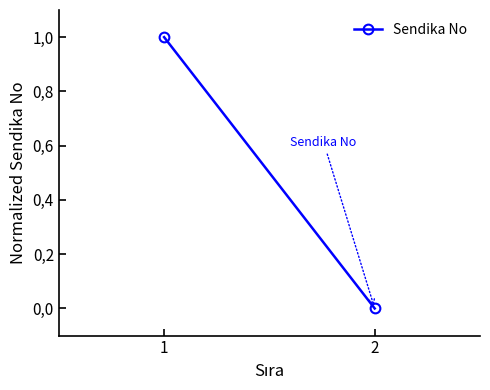

Which category has the highest value across all series?

1